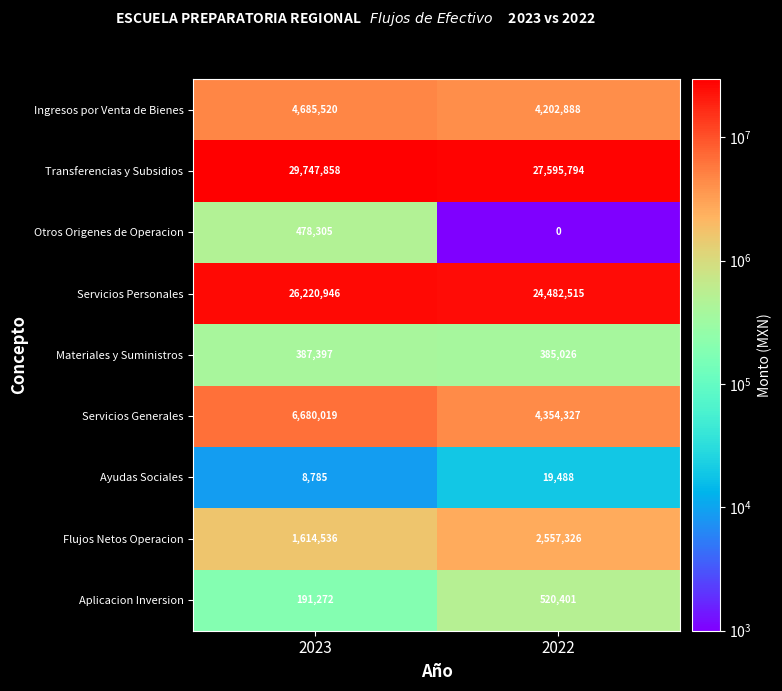

What is the difference between the maximum and minimum values in the Otros Origenes de Operacion series?

478305